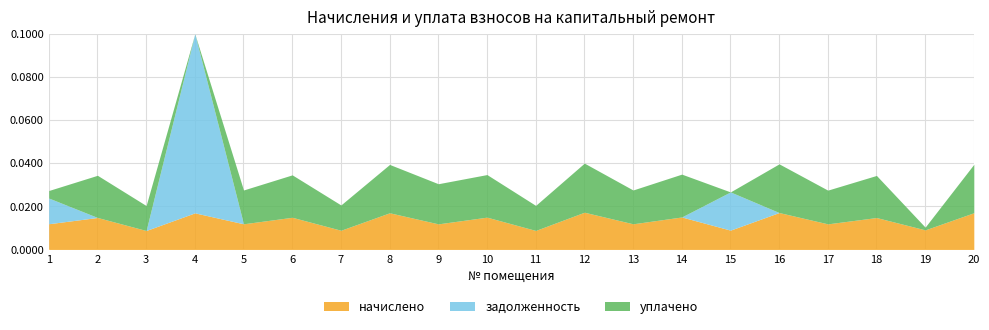

Does the chart display data point markers on the line(s)?

No